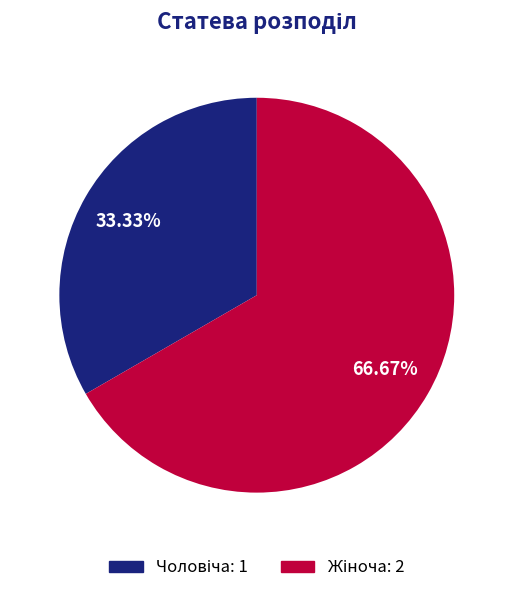

Is there a majority slice in this chart?

Yes